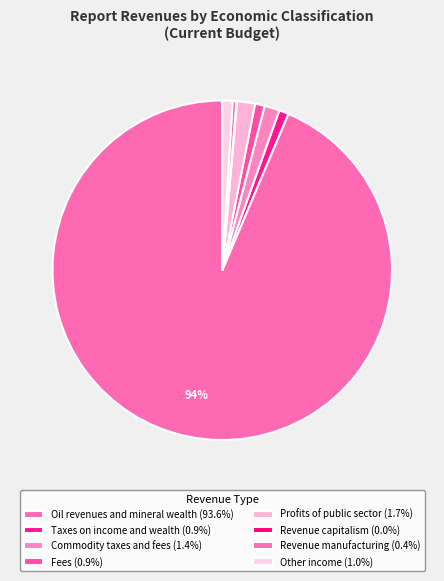

Which slice represents more than half of the pie?

Oil revenues and mineral wealth